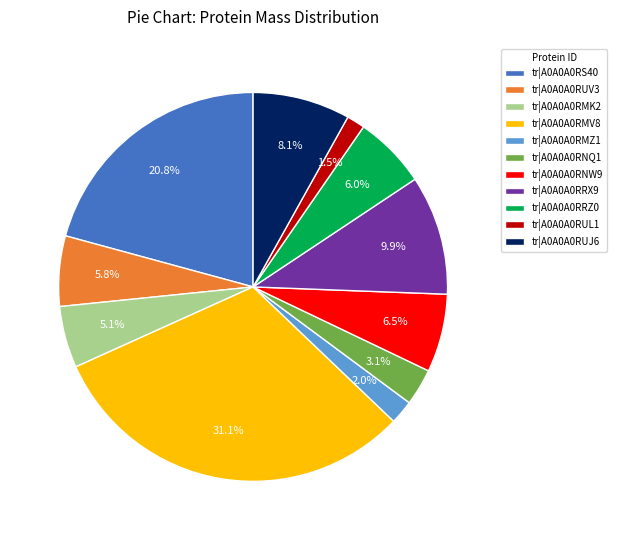

What is the largest slice in the pie chart?

tr|A0A0A0RMV8